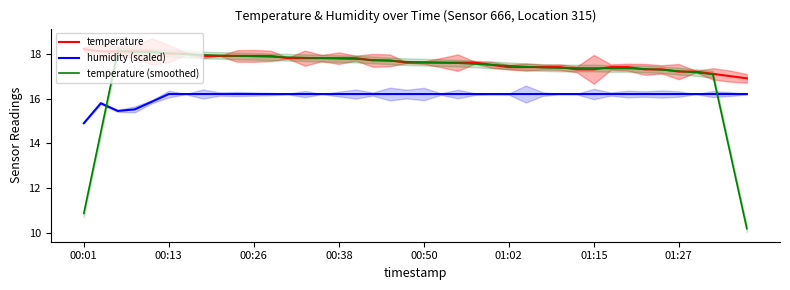

Which category has the highest value across all series?

00:01